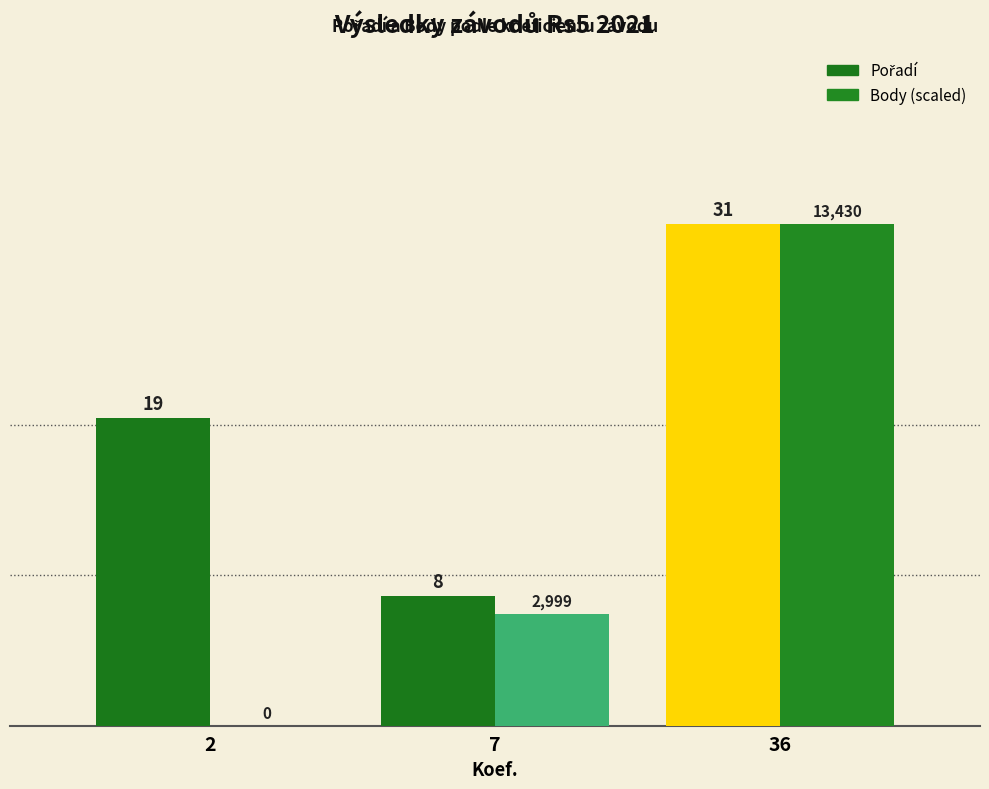

How many data points in Body (scaled) are above 6?

2